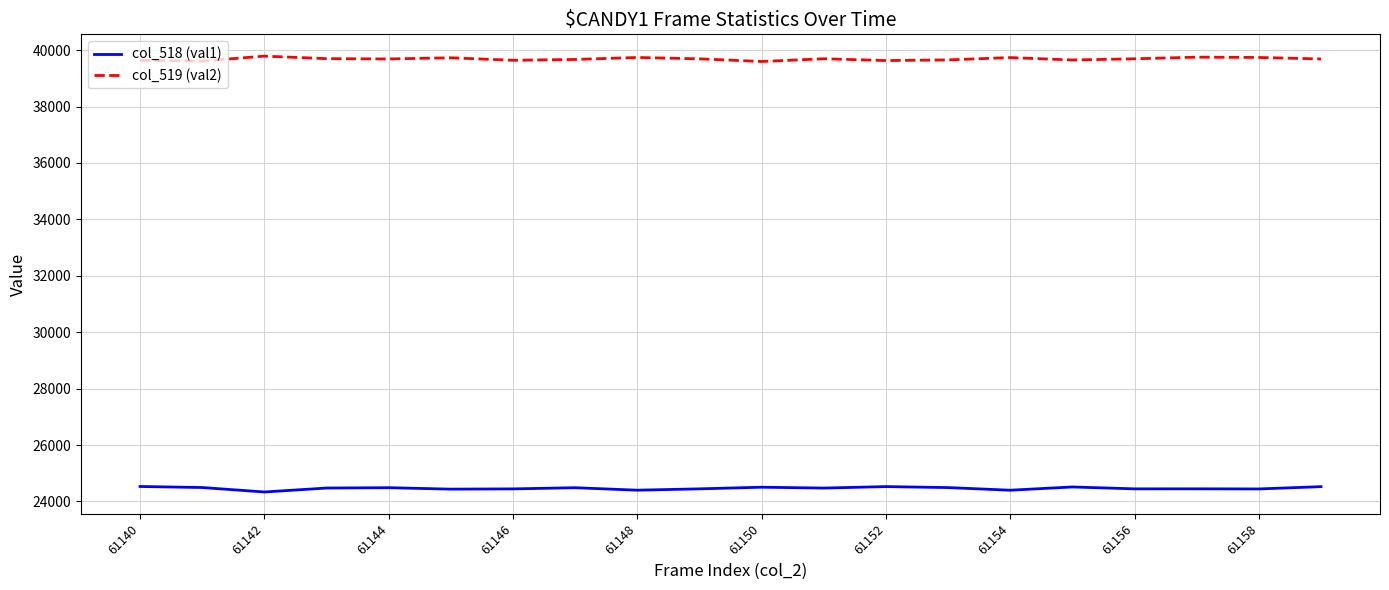

List the series in order of their peak value, lowest first.

col_518 (val1), col_519 (val2)